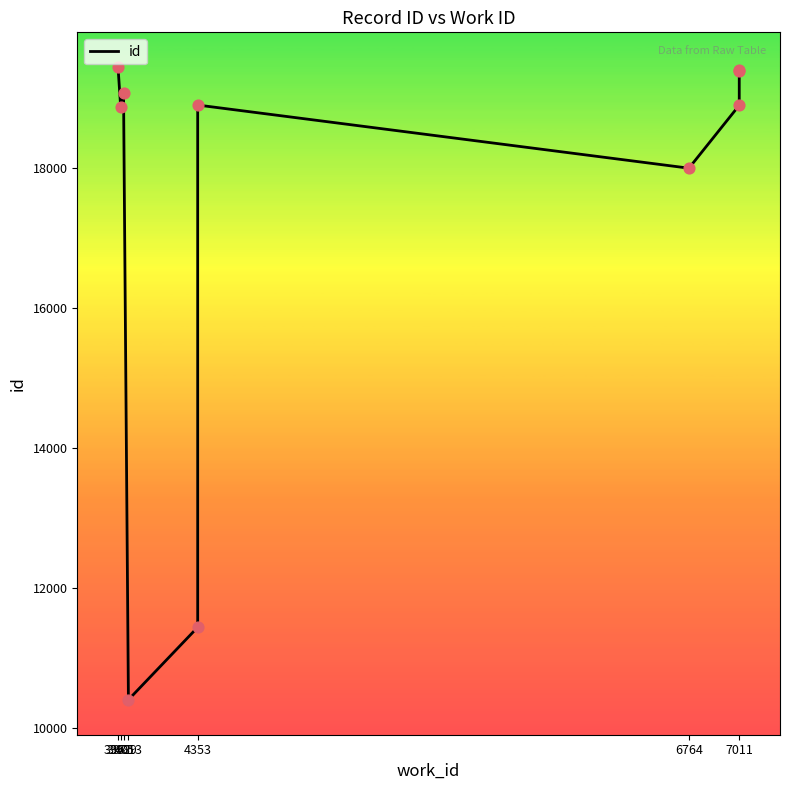

What is the ratio of the value at 3975 to the value at 7011?

1.0